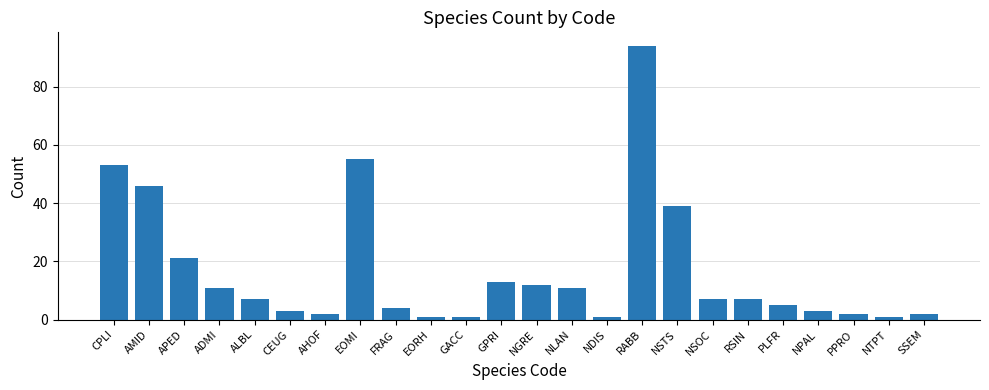

The value at RABB is 94. True or false?

True